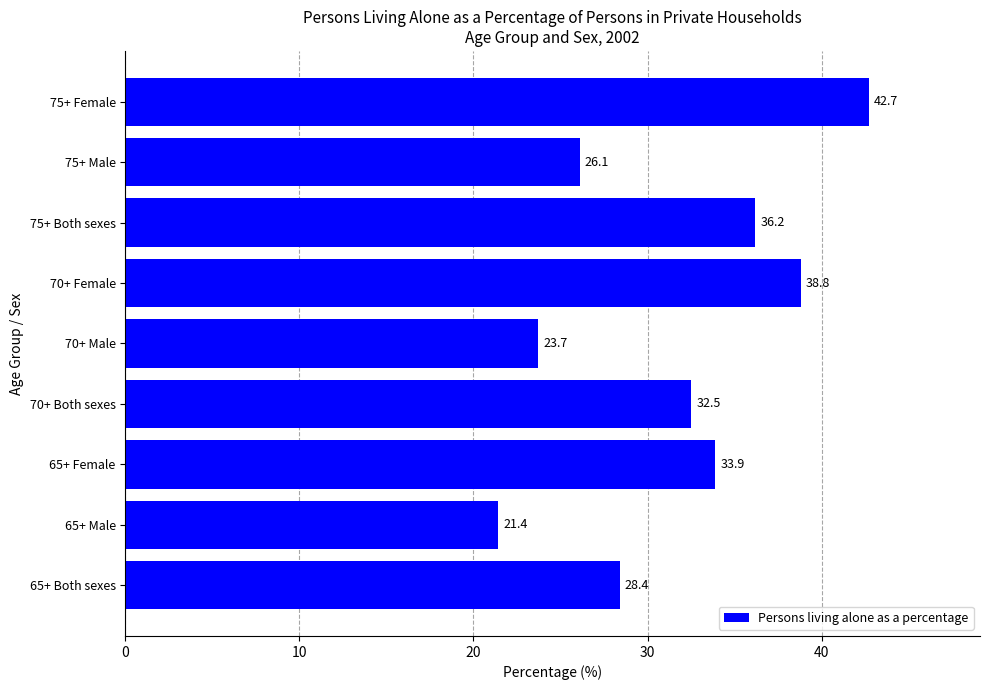

What value does the data have at 75+ Female?

42.7